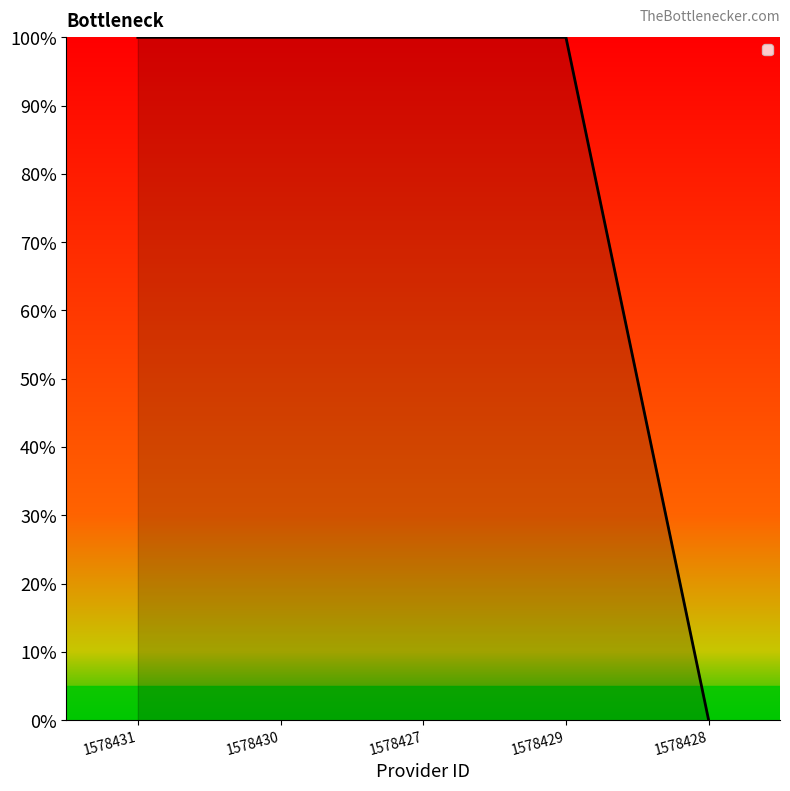

Which label corresponds to the smallest value in the chart?

1578428